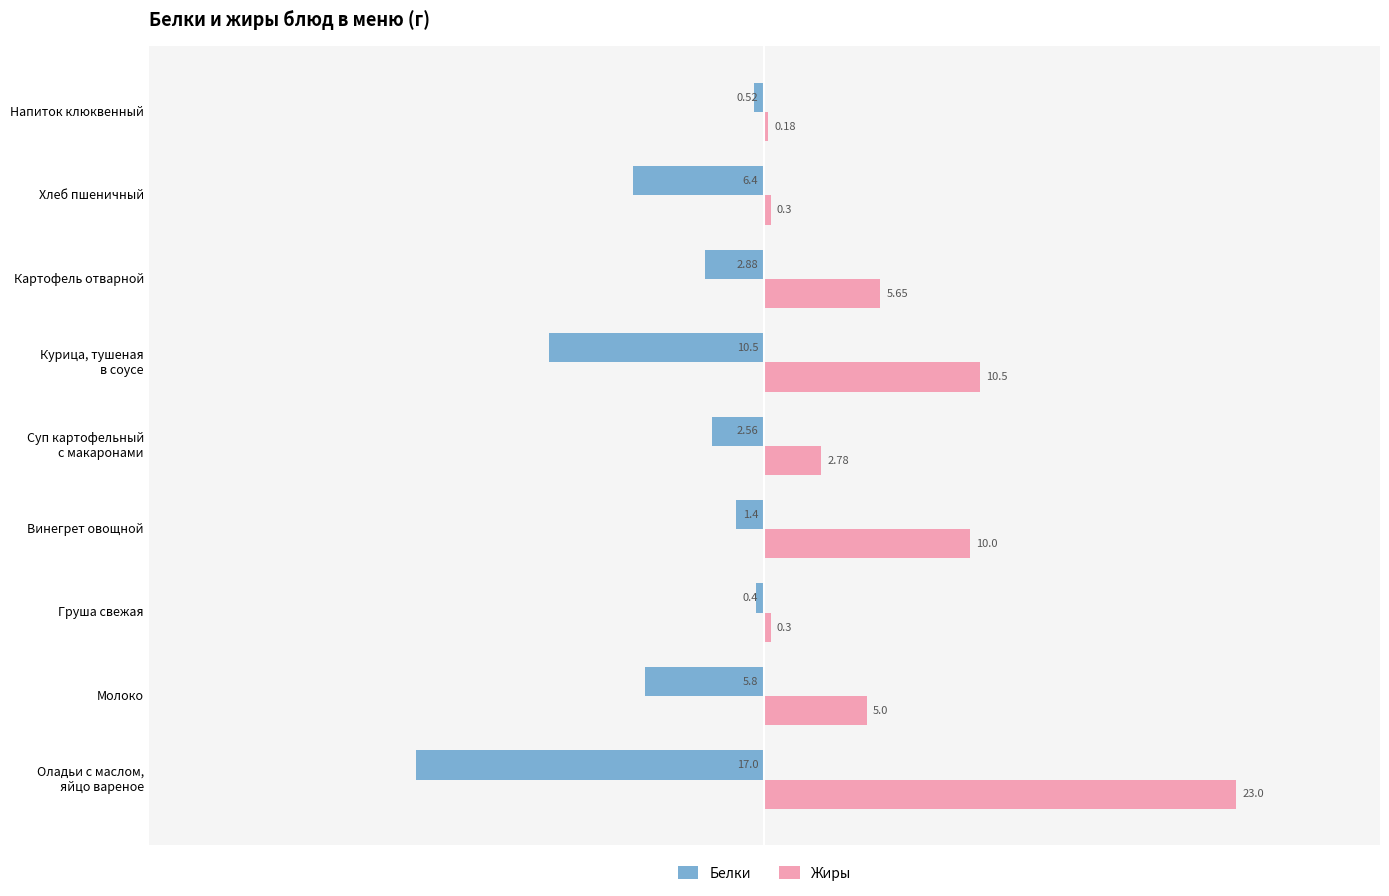

Between Молоко and Хлеб пшеничный, which series saw the biggest shift?

Жиры